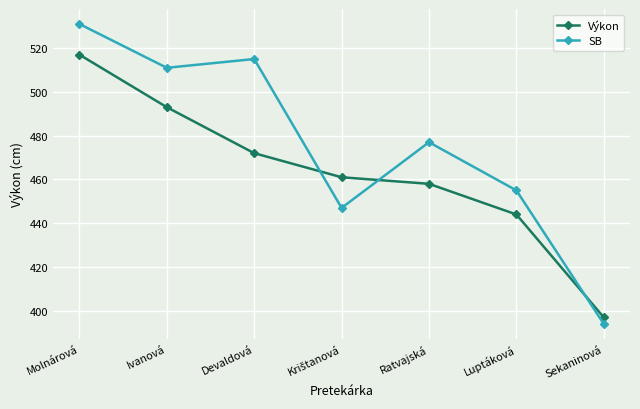

What is the value of the Výkon point at the 5th from the left?

458